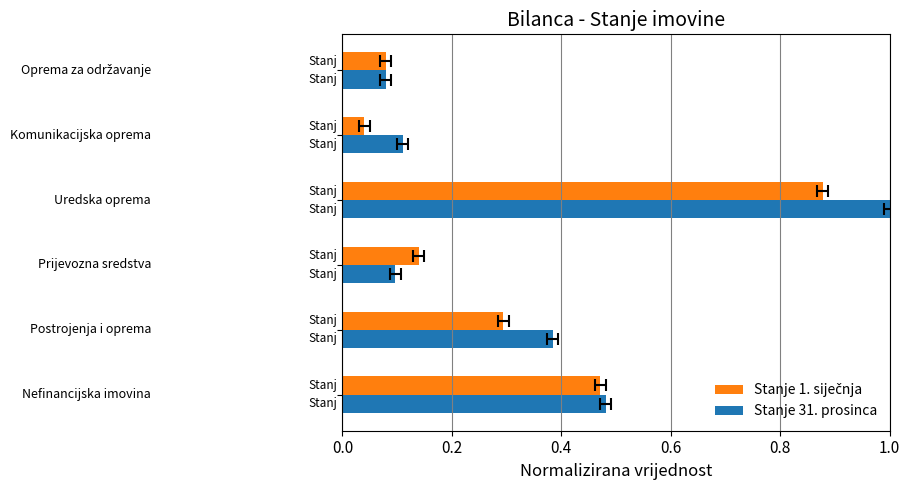

Rank the series by their maximum value, from lowest to highest.

Stanje 1. siječnja, Stanje 31. prosinca